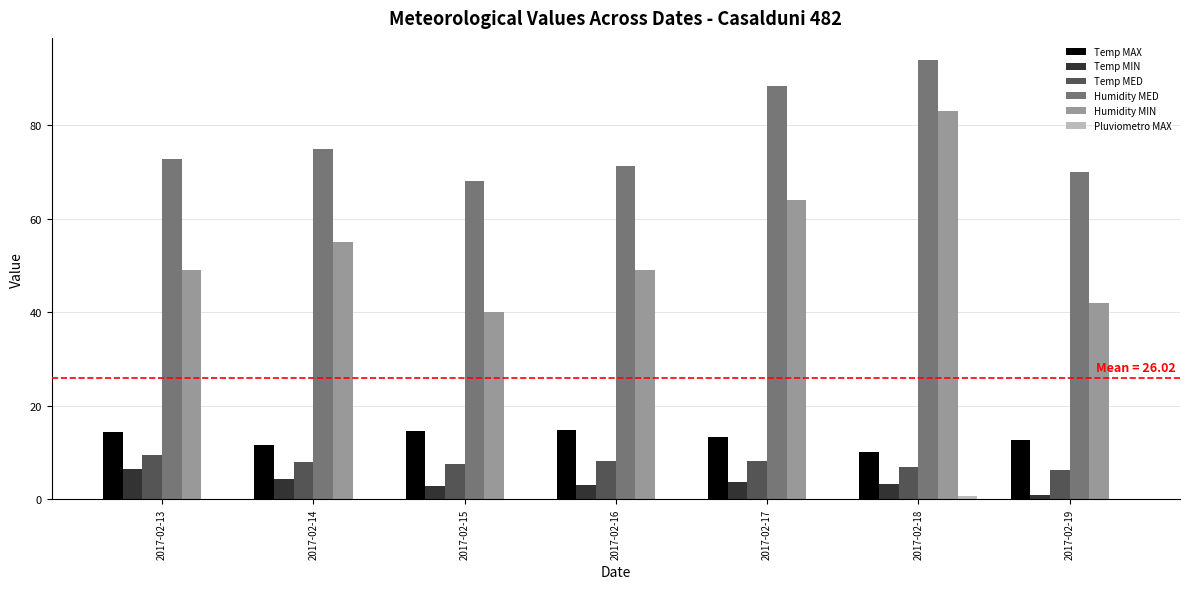

How many values in the Humidity MED series exceed 72?

4